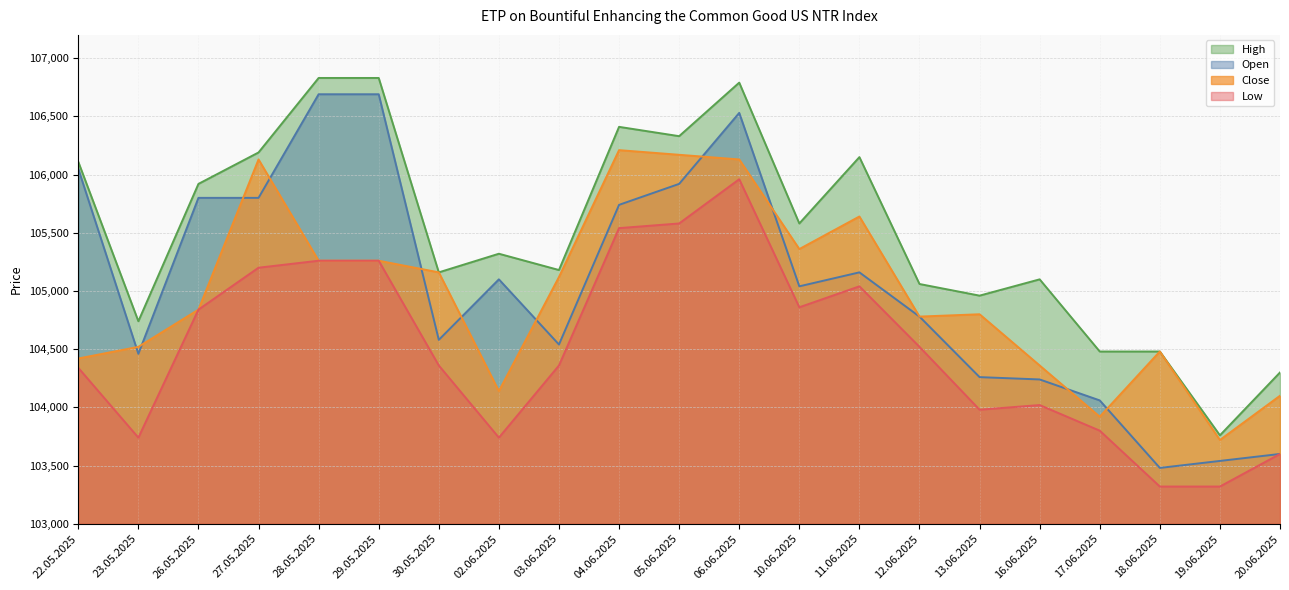

How many lines are shown in the chart?

4